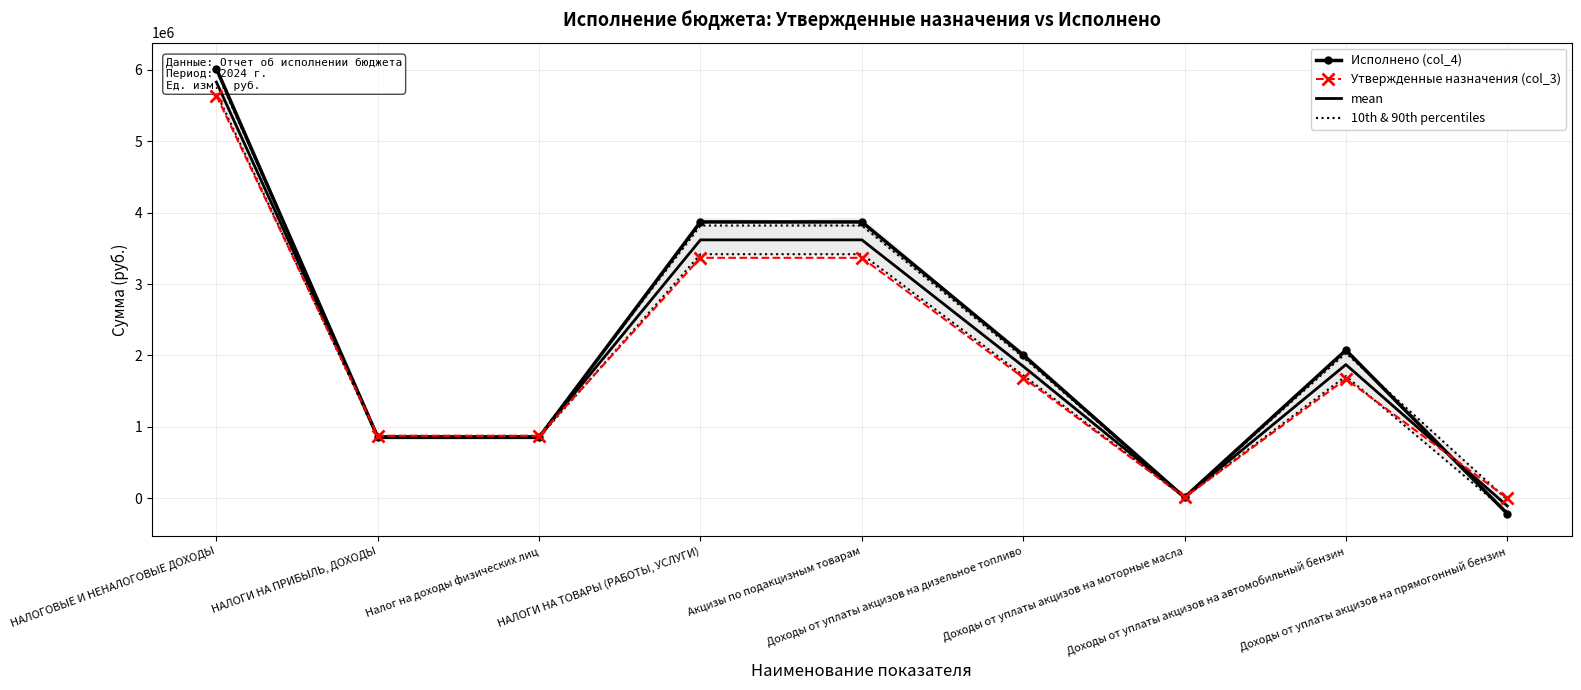

The value of Исполнено (col_4) at Доходы от уплаты акцизов на прямогонный бензин is -218346.3. True or false?

True